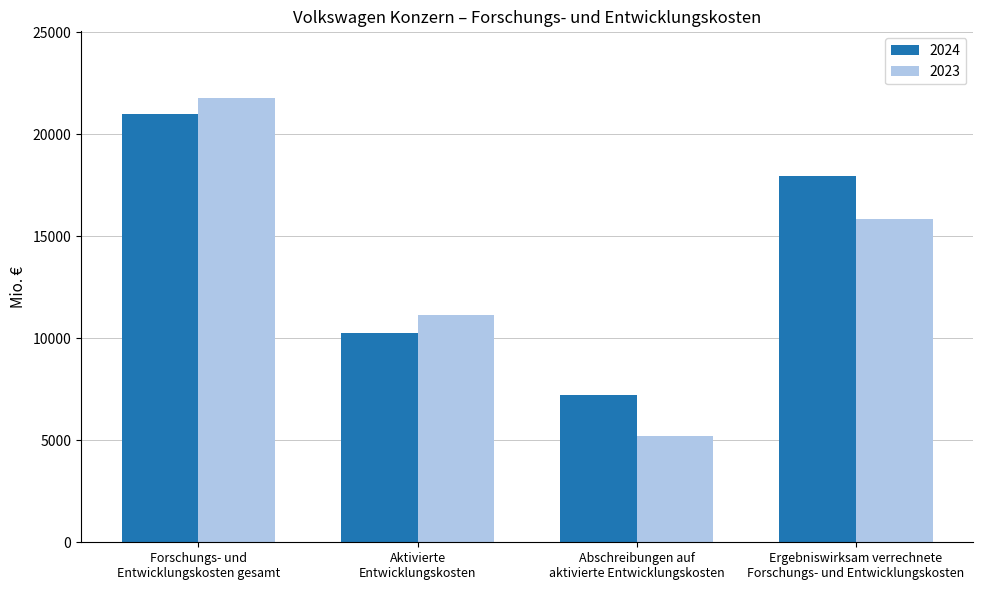

Which series changed the most between Aktivierte
Entwicklungskosten and Abschreibungen auf
aktivierte Entwicklungskosten?

2023